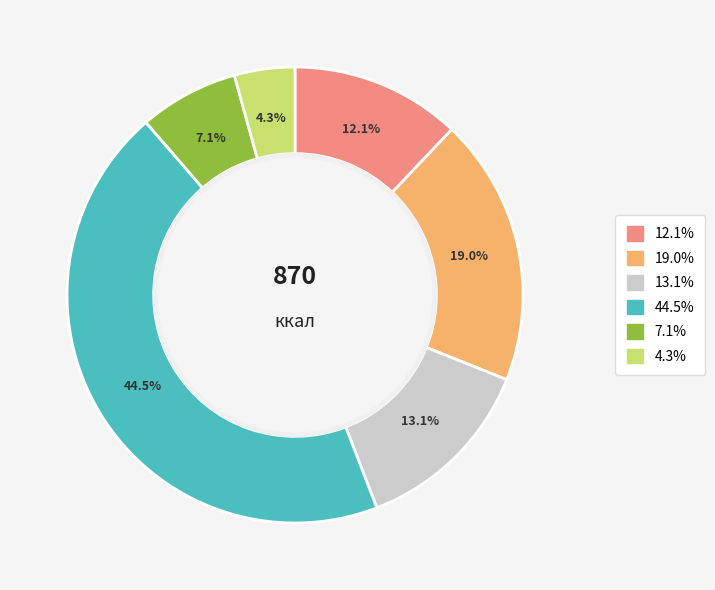

Is there any slice that represents more than half of the pie?

No